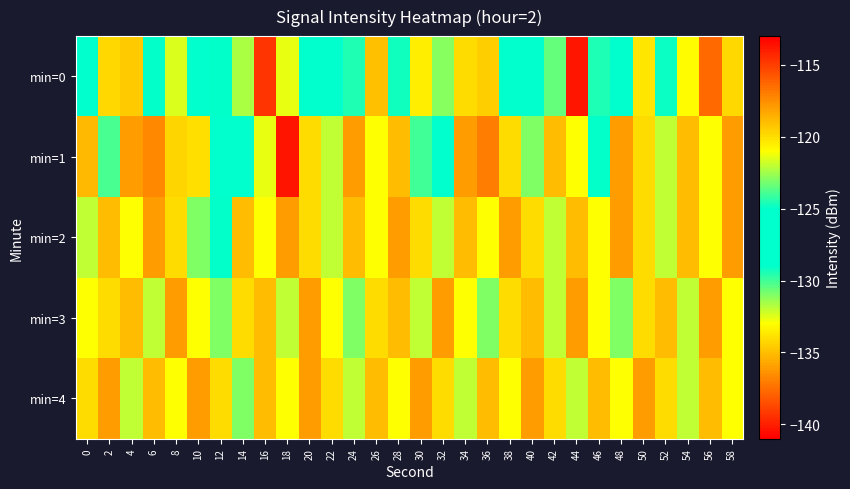

At which category is the sum across all series the highest?

16